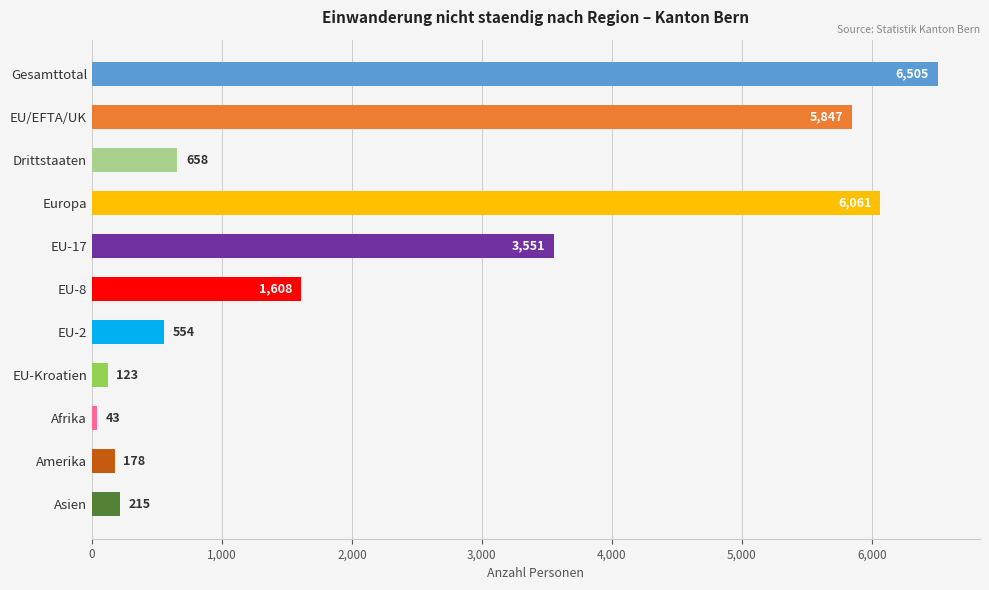

At which category does the chart reach its minimum across all series?

Afrika